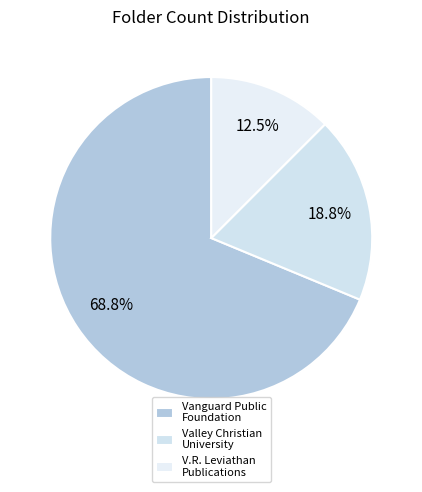

To the nearest percent, what is the difference between the largest and smallest slice percentages?

56%